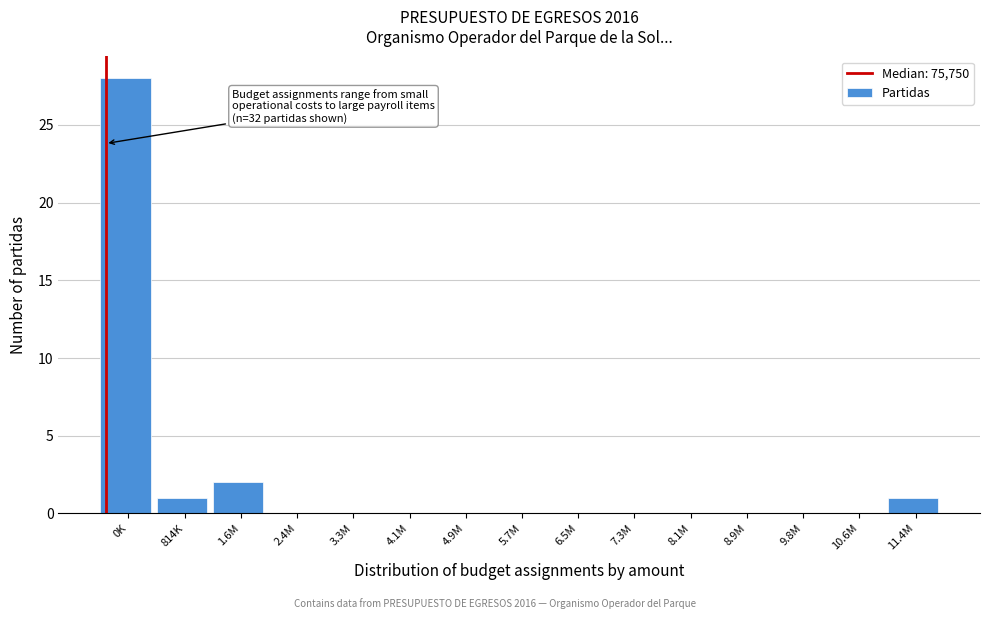

Reading right to left, extract all data points from this chart.

11.4M=1	10.6M=0	9.8M=0	8.9M=0	8.1M=0	7.3M=0	6.5M=0	5.7M=0	4.9M=0	4.1M=0	3.3M=0	2.4M=0	1.6M=2	814K=1	0K=28